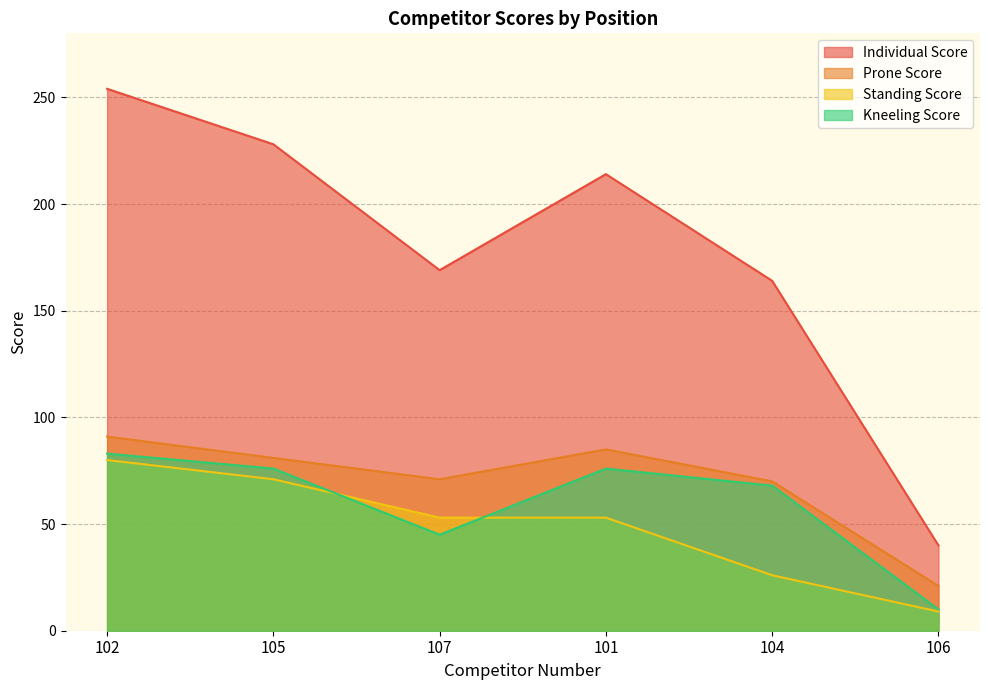

What value does the Prone Score series have at 104, to the nearest 5?

70